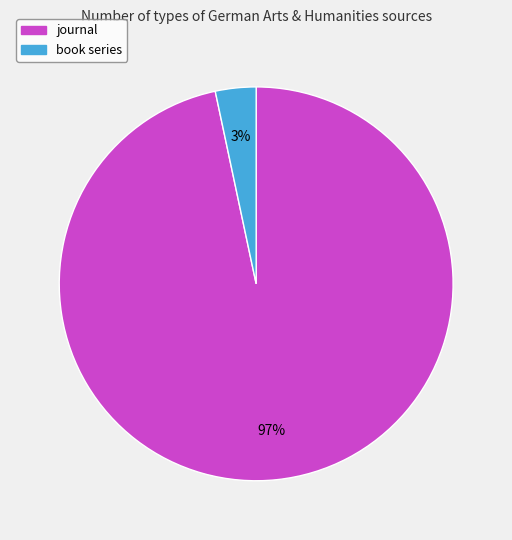

Between book series and journal, which is larger?

journal